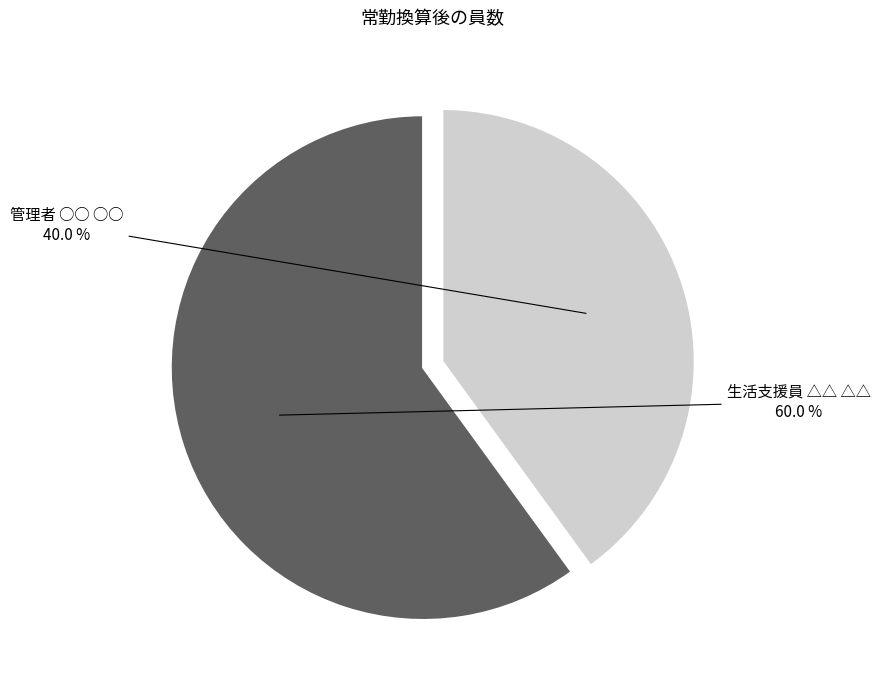

True or false: 管理者 ○○ ○○ accounts for 46% of the total.

False